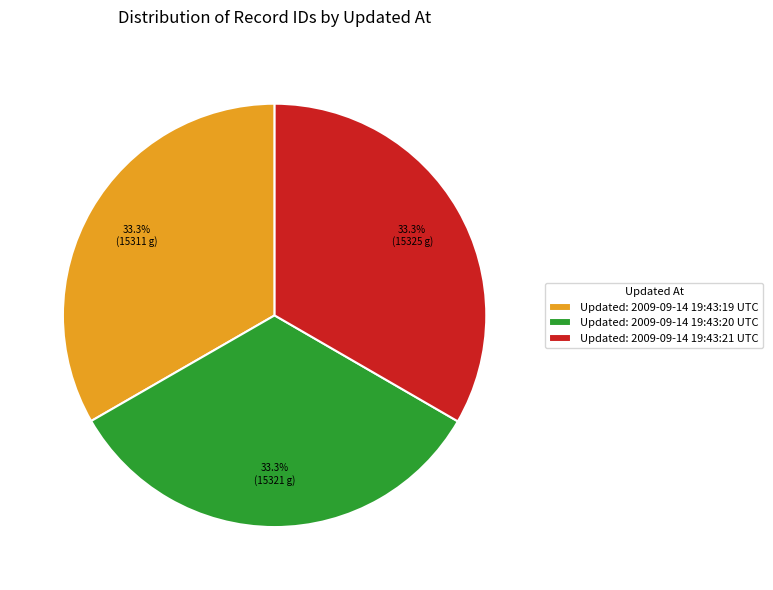

Is there a majority slice in this chart?

No